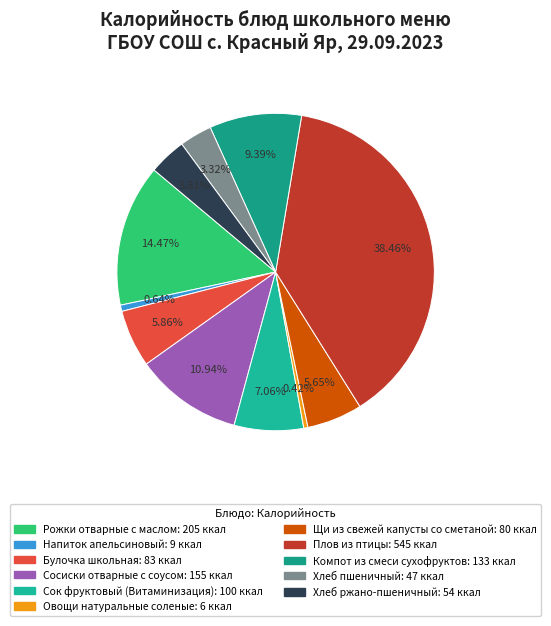

Count the number of slices in the pie.

11